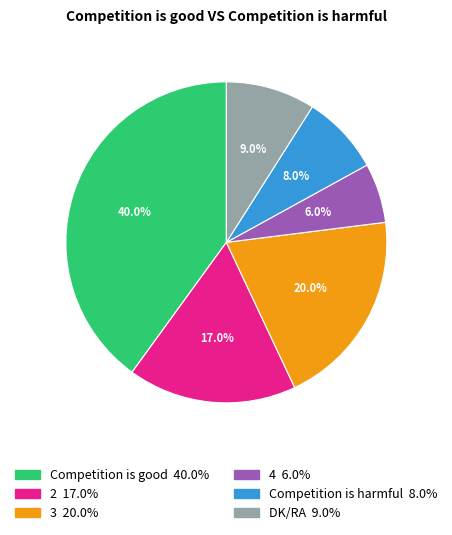

Does DK/RA account for over 50% of the chart?

No